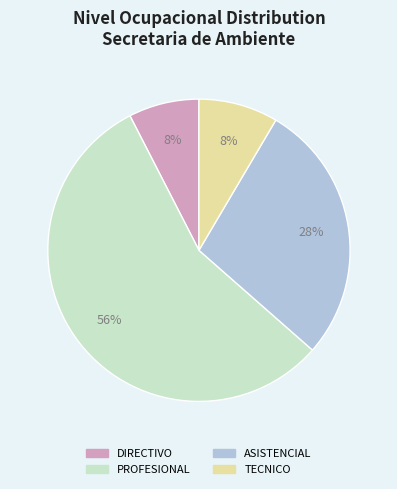

To the nearest percent, what is the combined percentage of TECNICO and PROFESIONAL?

64%